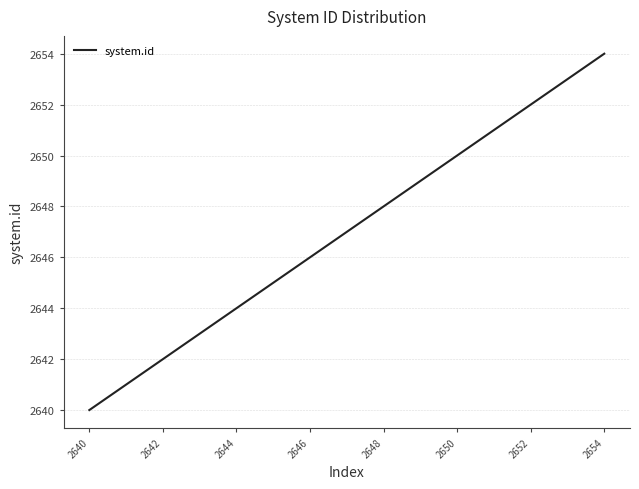

What is the maximum value shown in the chart?

2654